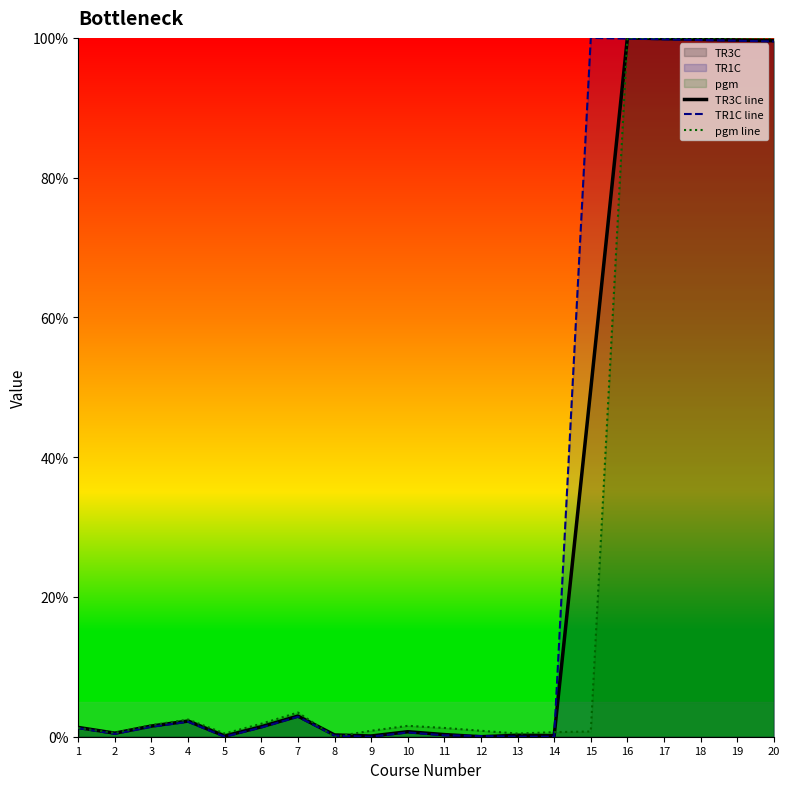

Which category has the lowest value across all series?

12